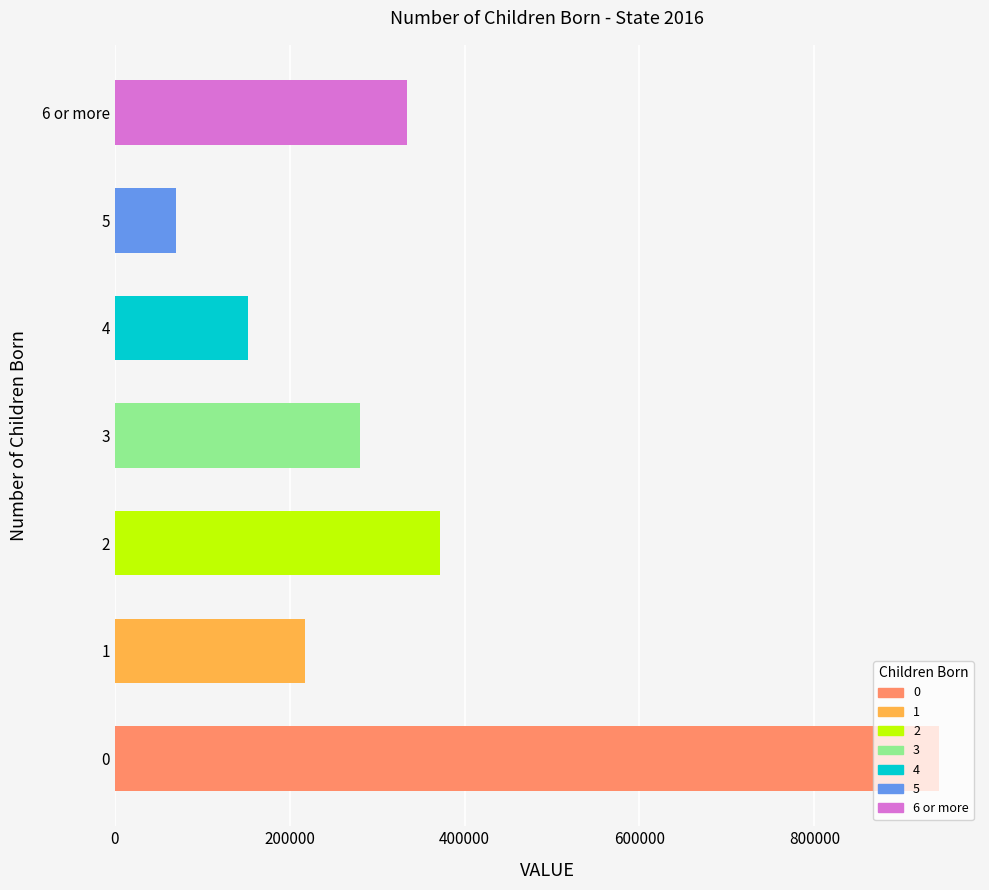

What is the sum of the values at 4 and 0?

1094905